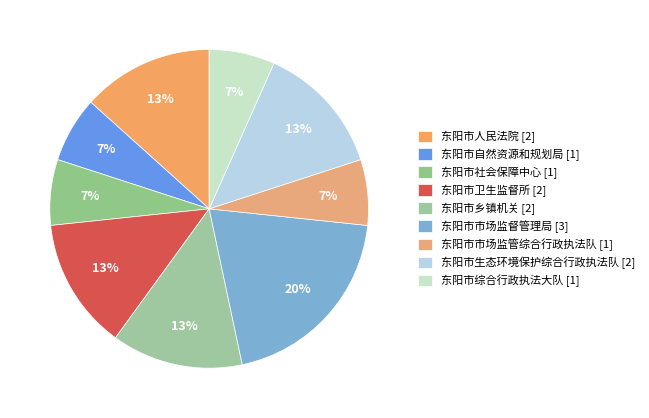

Which slice is the largest?

东阳市市场监督管理局